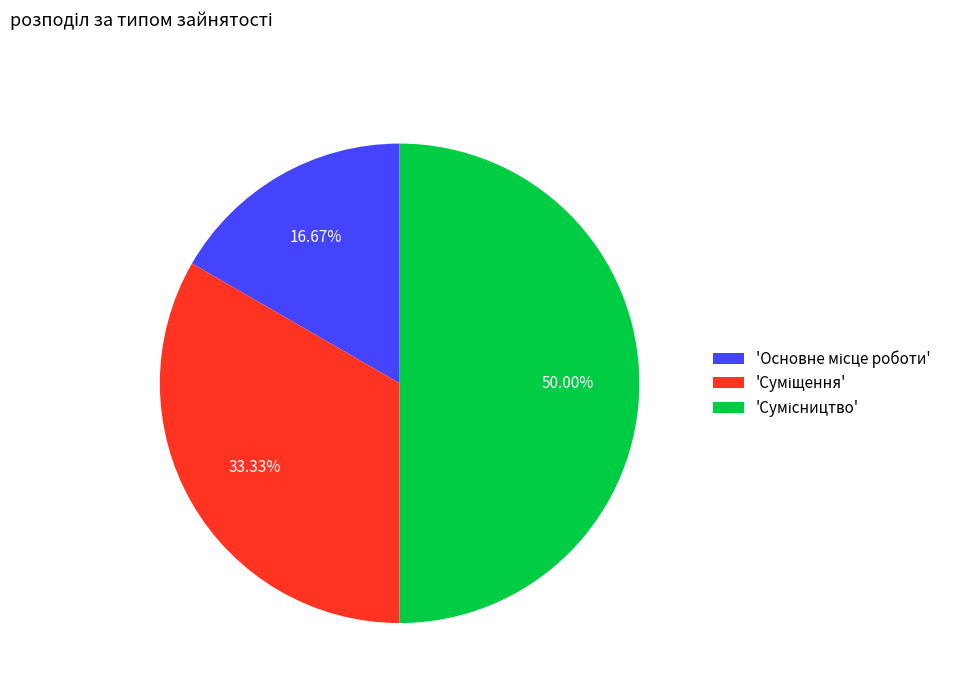

Count the number of slices in the pie.

3